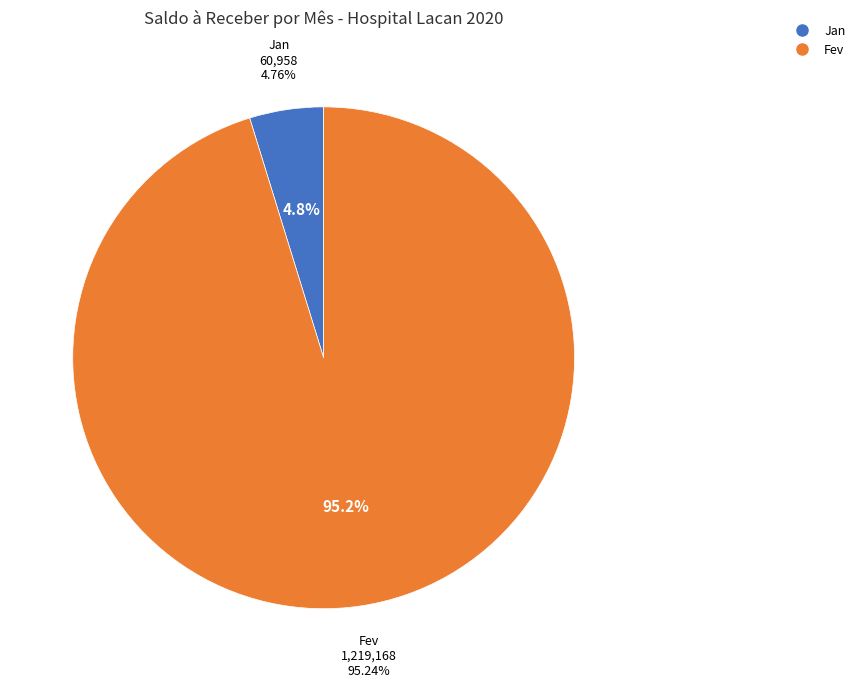

What percentage is the Fev slice, to the nearest percent?

95%